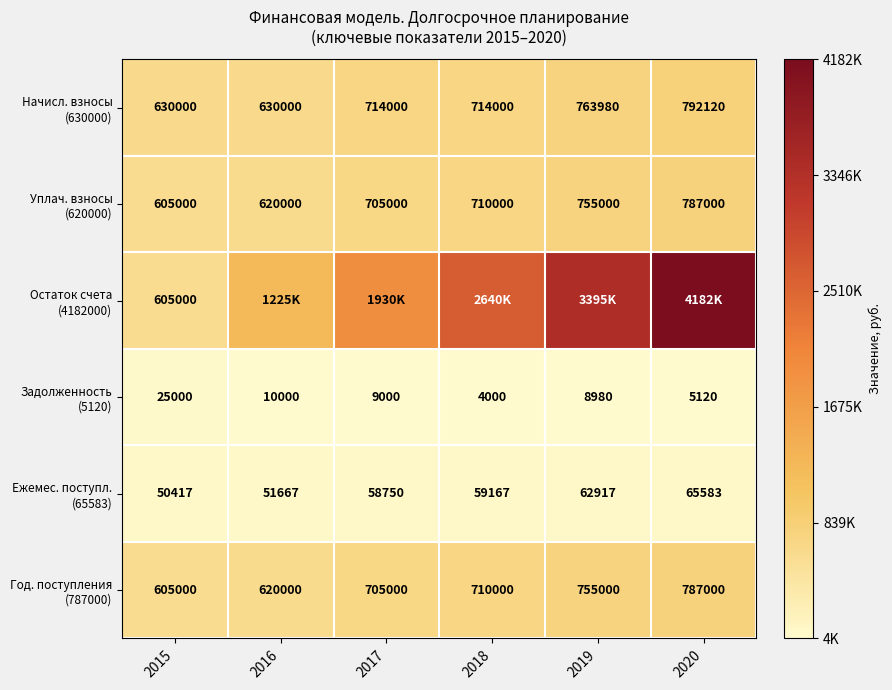

The value of Остаток счета (4182000) at 2019 is 1628657. True or false?

False